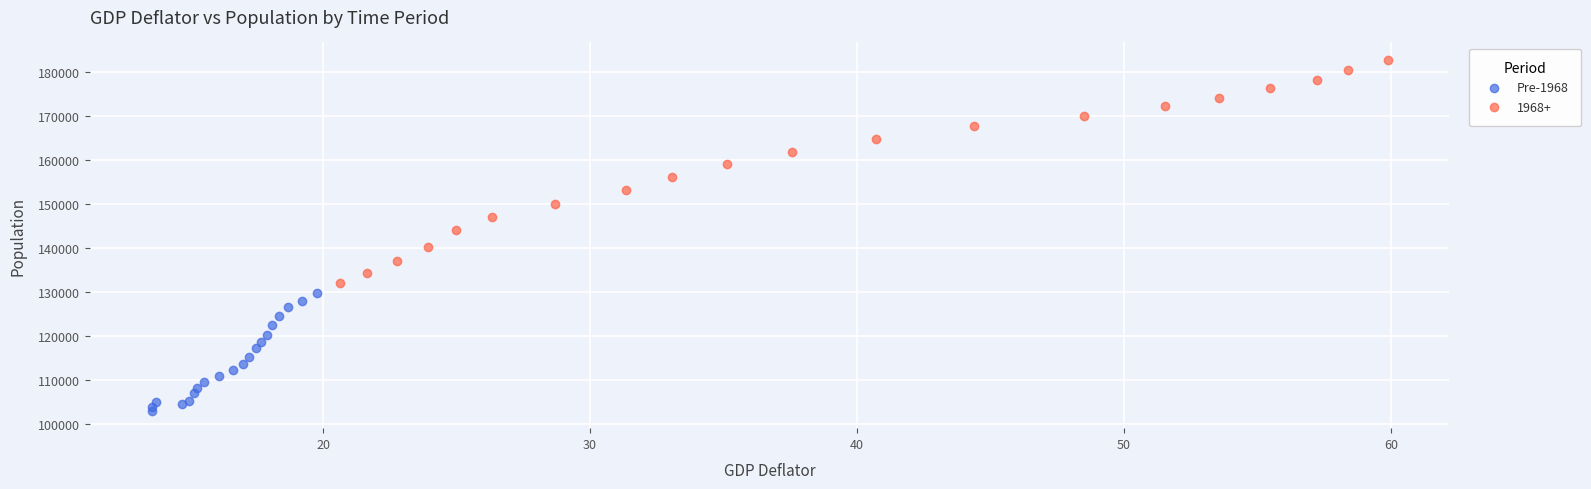

Which series has the widest spread of Y values?

1968+